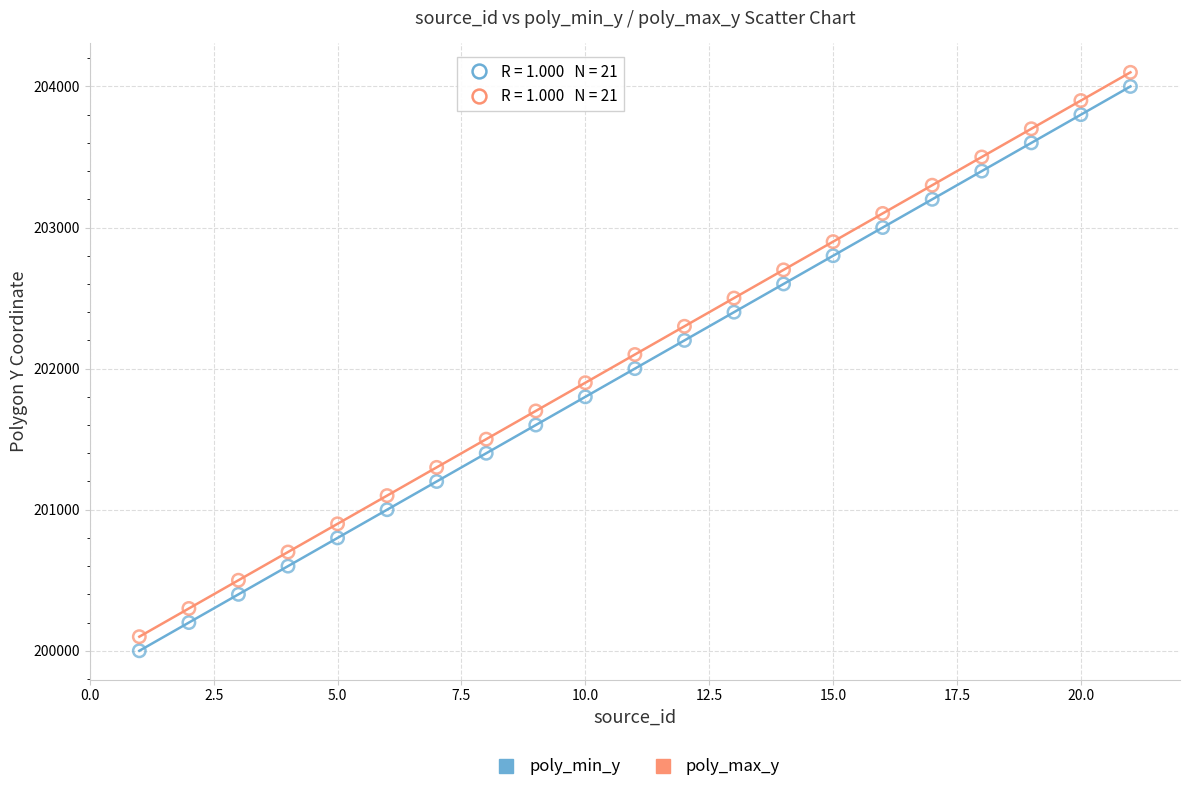

Across all data points, what is the range of Y values (max minus min)?

4100